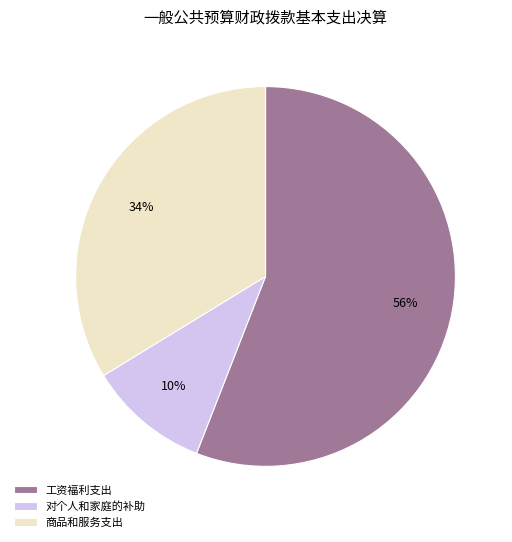

To the nearest percent, what percentage of the pie is 工资福利支出?

56%